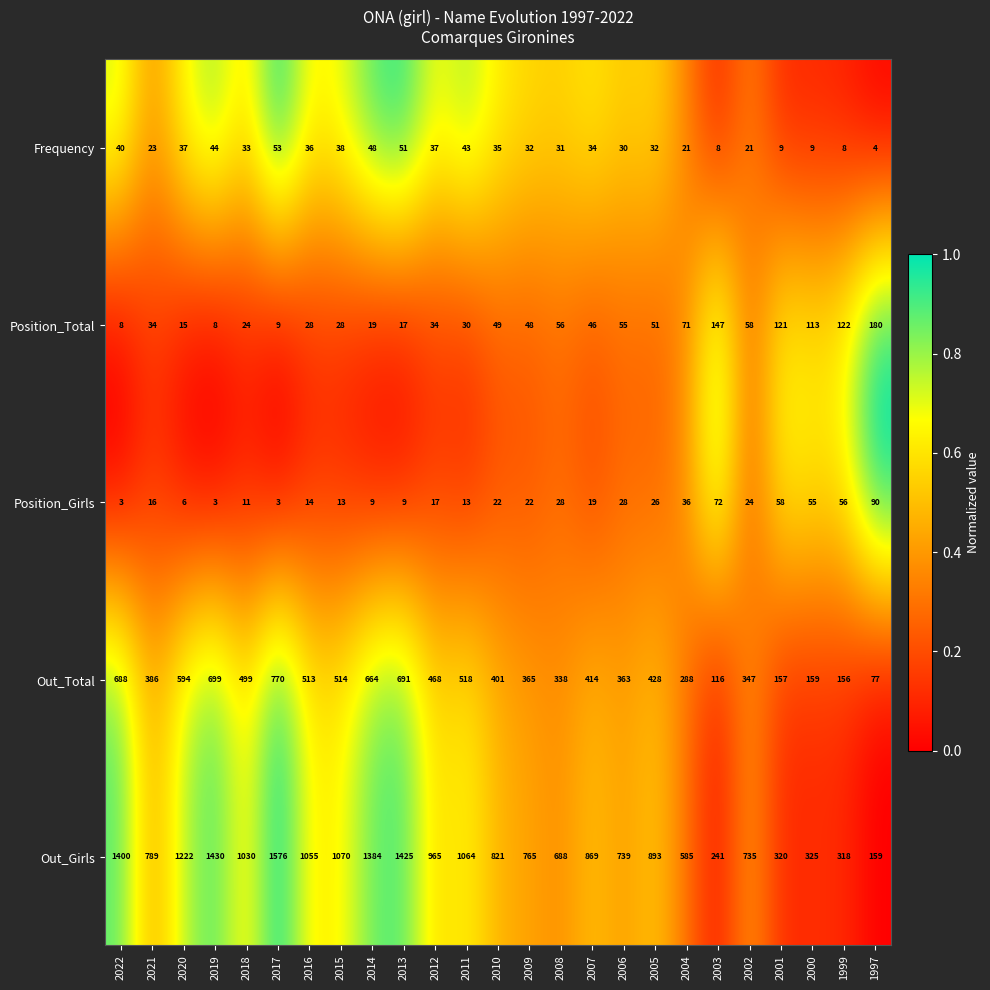

Which category has the highest value in the Position_Girls series?

1997